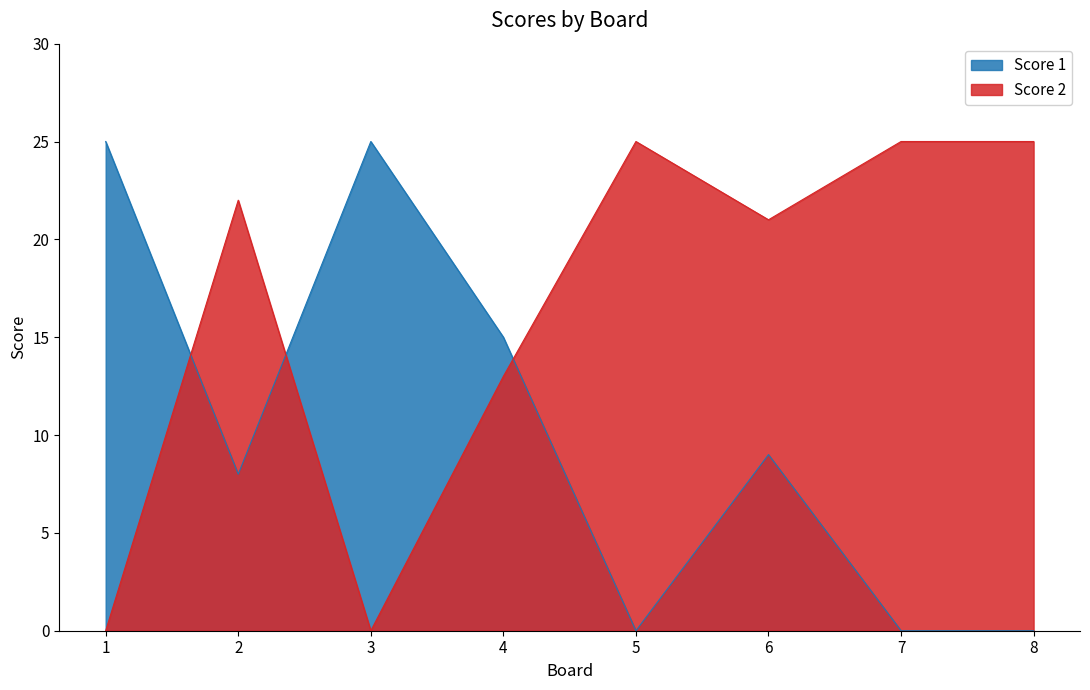

Does the chart have visible grid lines?

No